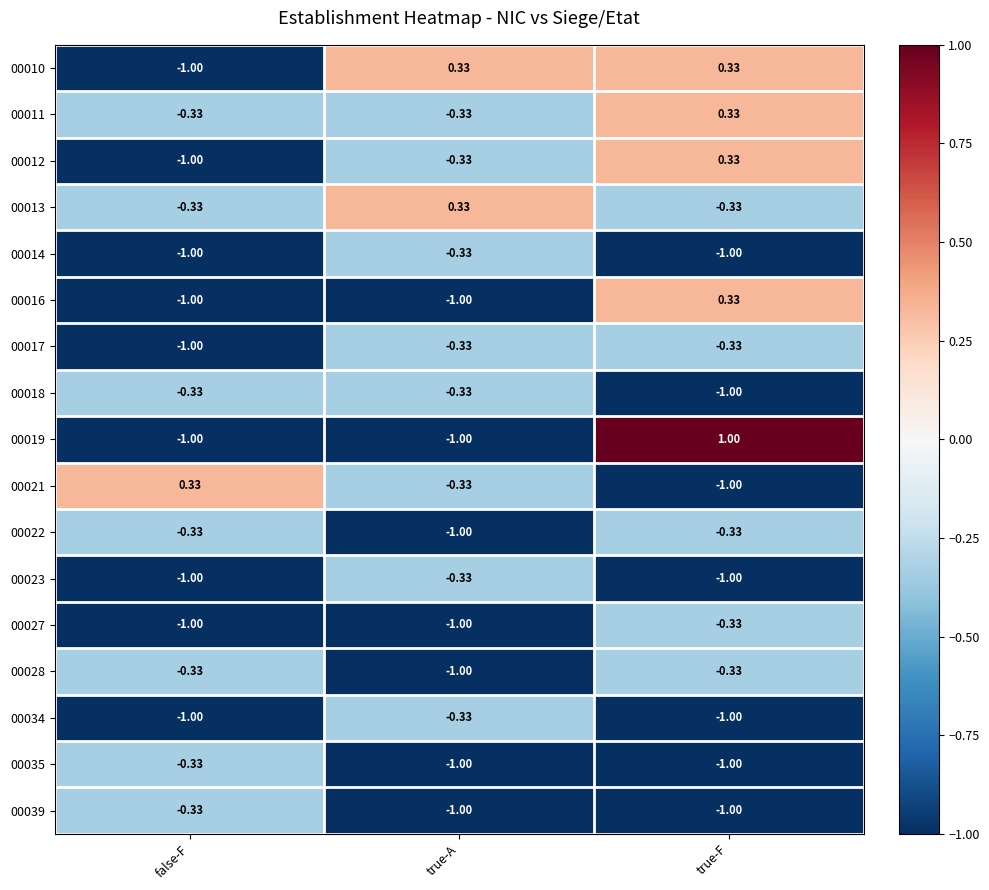

Between true-A and true-F, which series saw the biggest shift?

00019